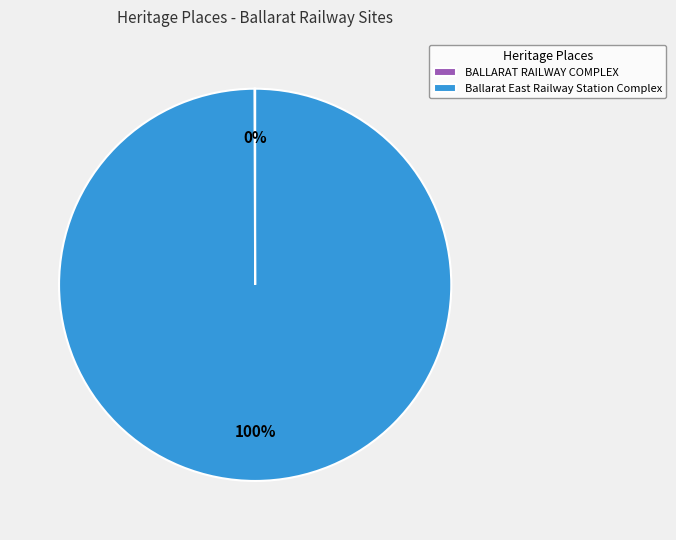

Which slice is the largest?

Ballarat East Railway Station Complex